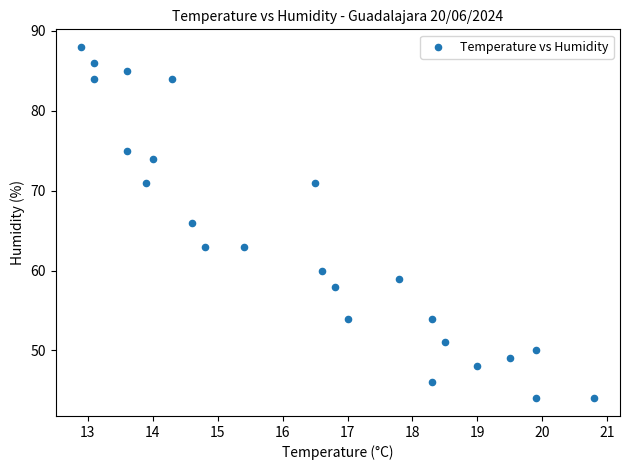

What is the range of Y values (max minus min)?

44